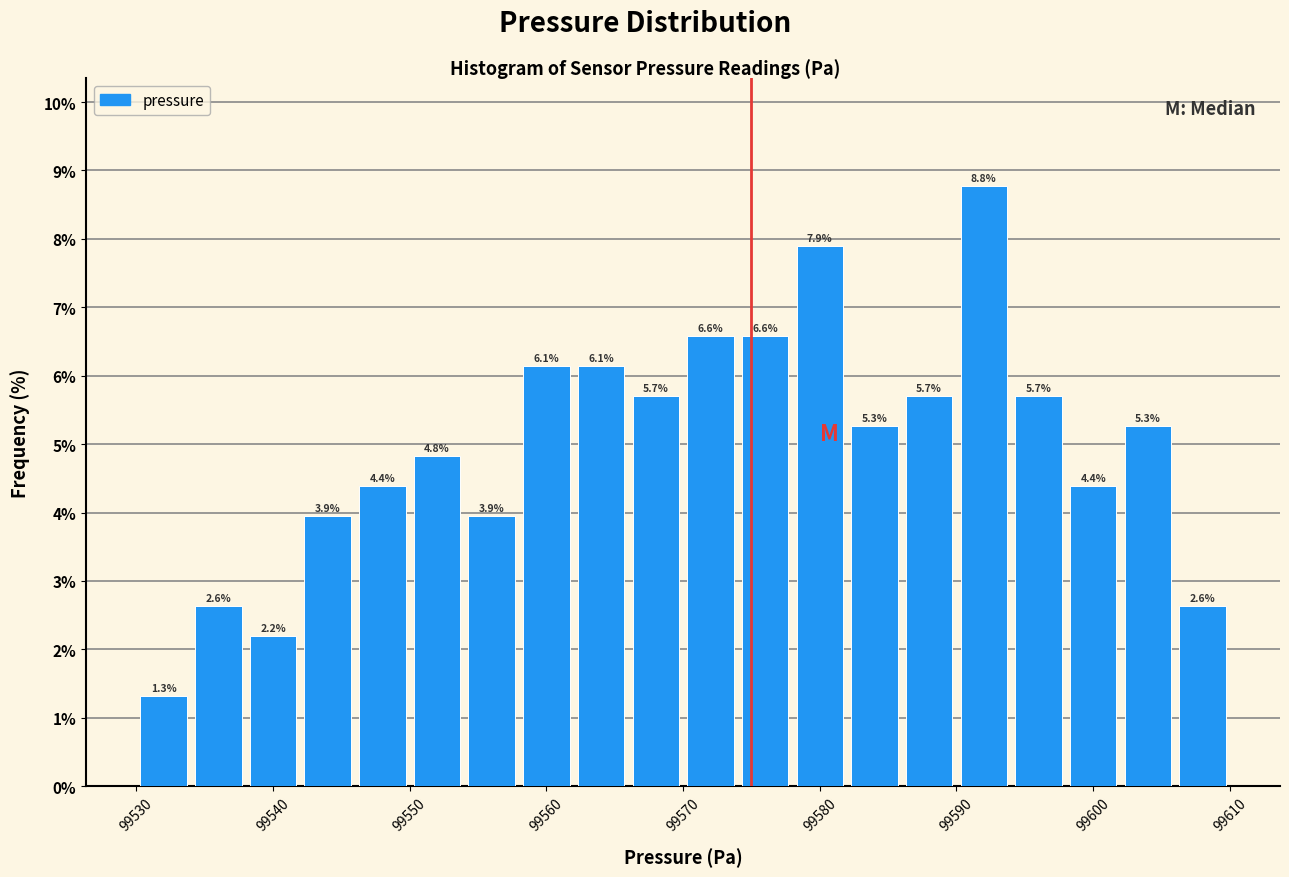

Reading left to right, transcribe this chart: for each bar, give the range it covers on the x-axis and its height.

99530 to 99534: 1.3
99534 to 99538: 2.6
99538 to 99542: 2.2
99542 to 99546: 3.9
99546 to 99550: 4.4
99550 to 99554: 4.8
99554 to 99558: 3.9
99558 to 99562: 6.1
99562 to 99566: 6.1
99566 to 99570: 5.7
99570 to 99574: 6.6
99574 to 99578: 6.6
99578 to 99582: 7.9
99582 to 99586: 5.3
99586 to 99590: 5.7
99590 to 99594: 8.8
99594 to 99598: 5.7
99598 to 99602: 4.4
99602 to 99606: 5.3
99606 to 99610: 2.6